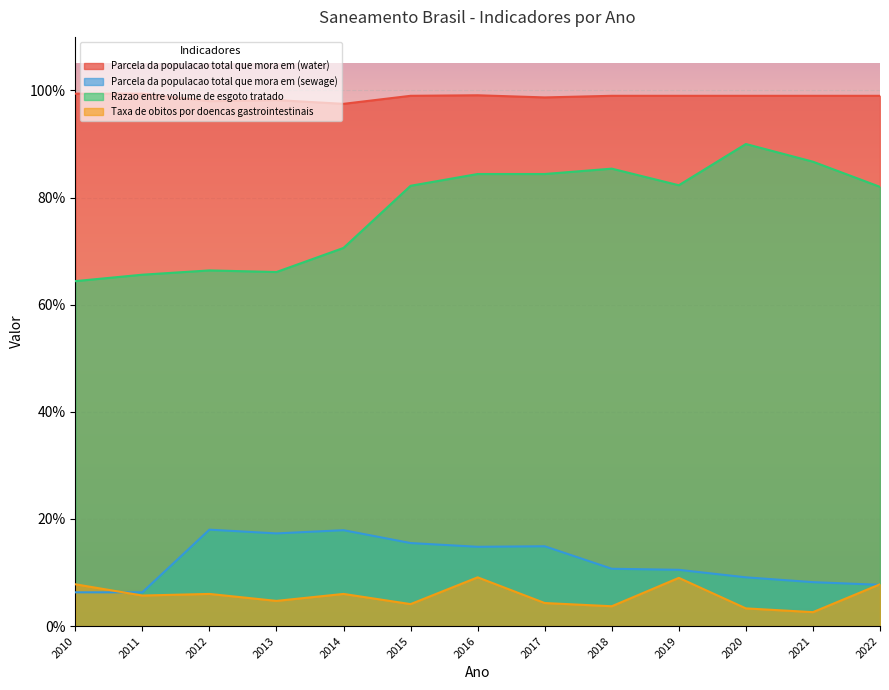

How many Parcela da populacao total que mora em (sewage) values are between 0 and 1?

13